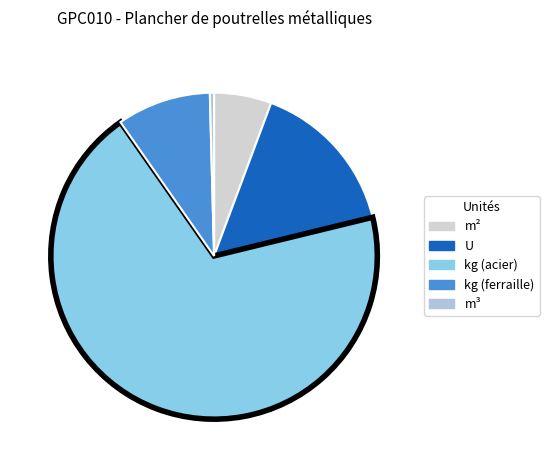

Combined, do m² and m³ account for over 50%?

No